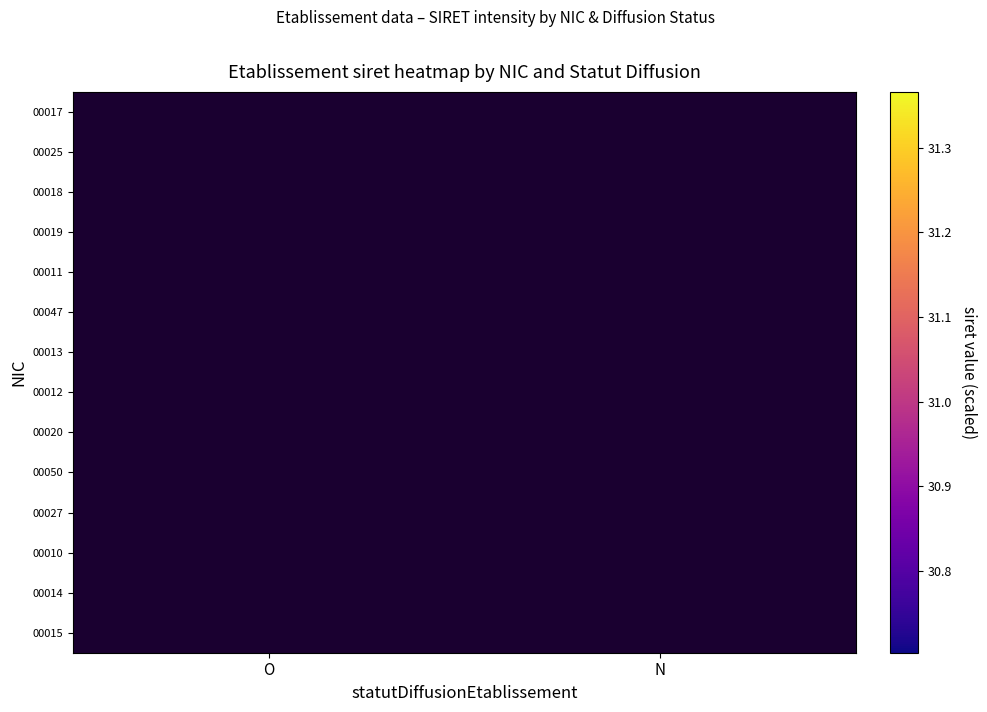

Rank the series by their maximum value, from lowest to highest.

00017, 00025, 00018, 00019, 00011, 00047, 00013, 00012, 00020, 00050, 00027, 00010, 00014, 00015